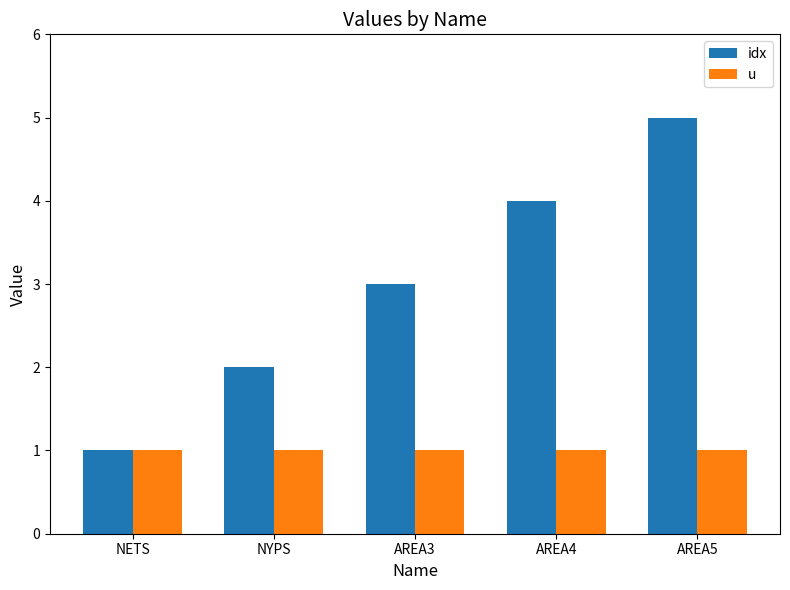

Rank the series by their average value, from highest to lowest.

idx, u